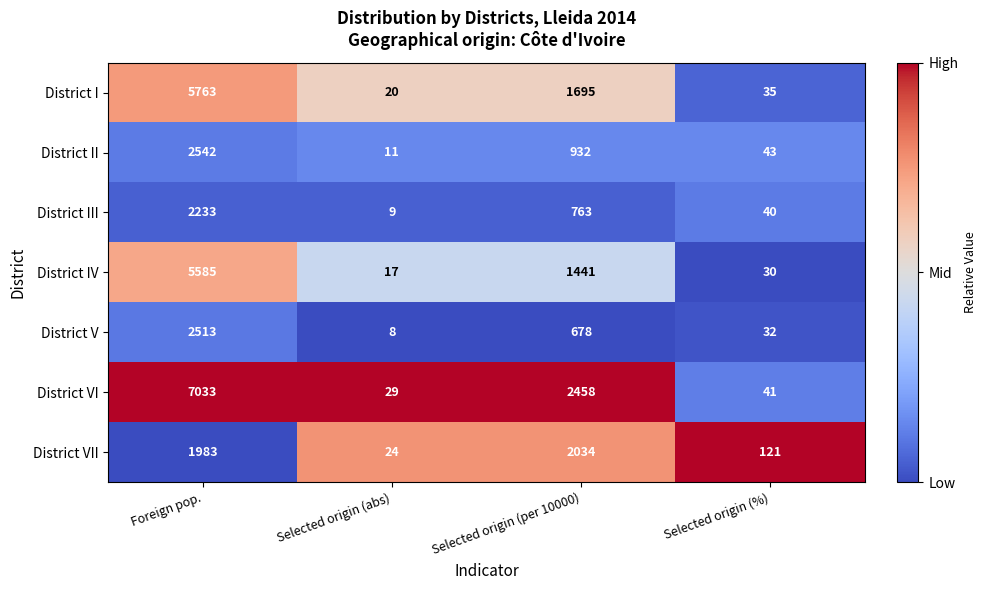

Reading left to right, list all the values displayed in this chart.

District I: 5763	20	1695	35
District II: 2542	11	932	43
District III: 2233	9	763	40
District IV: 5585	17	1441	30
District V: 2513	8	678	32
District VI: 7033	29	2458	41
District VII: 1983	24	2034	121